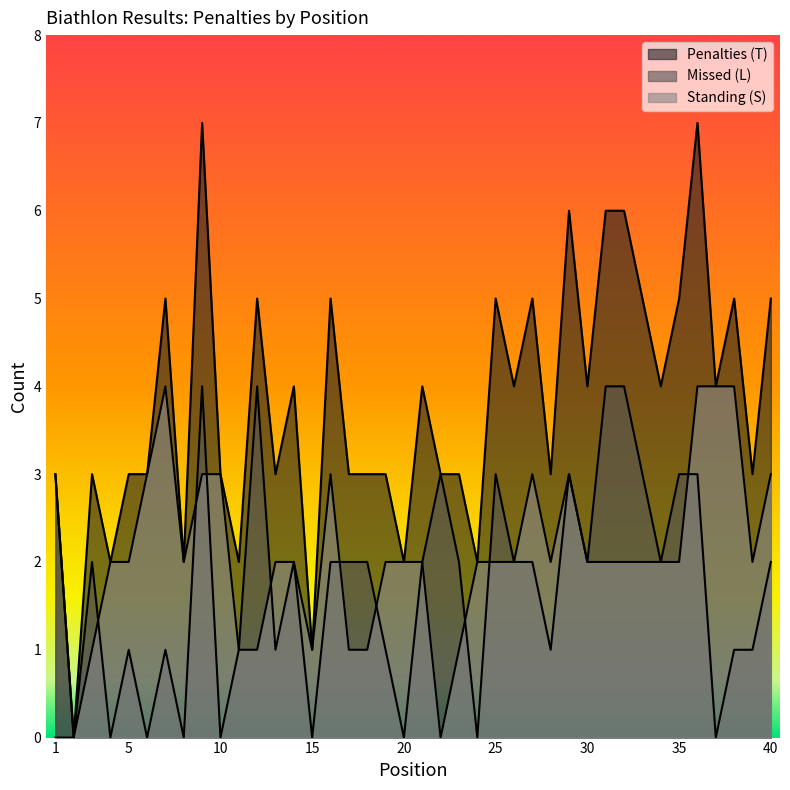

Between 25 and 27, which series saw the biggest shift?

Missed (L)